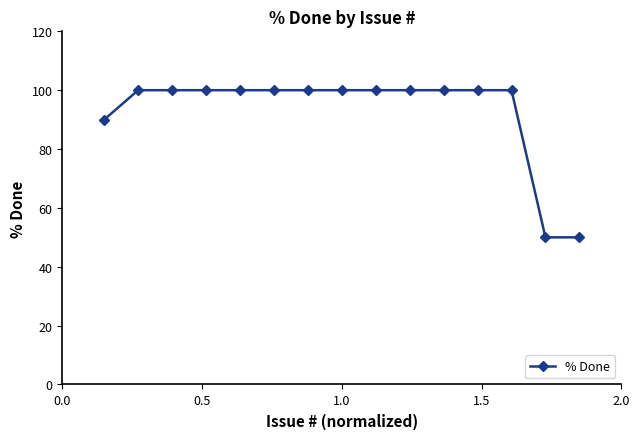

How many values are below 100?

3